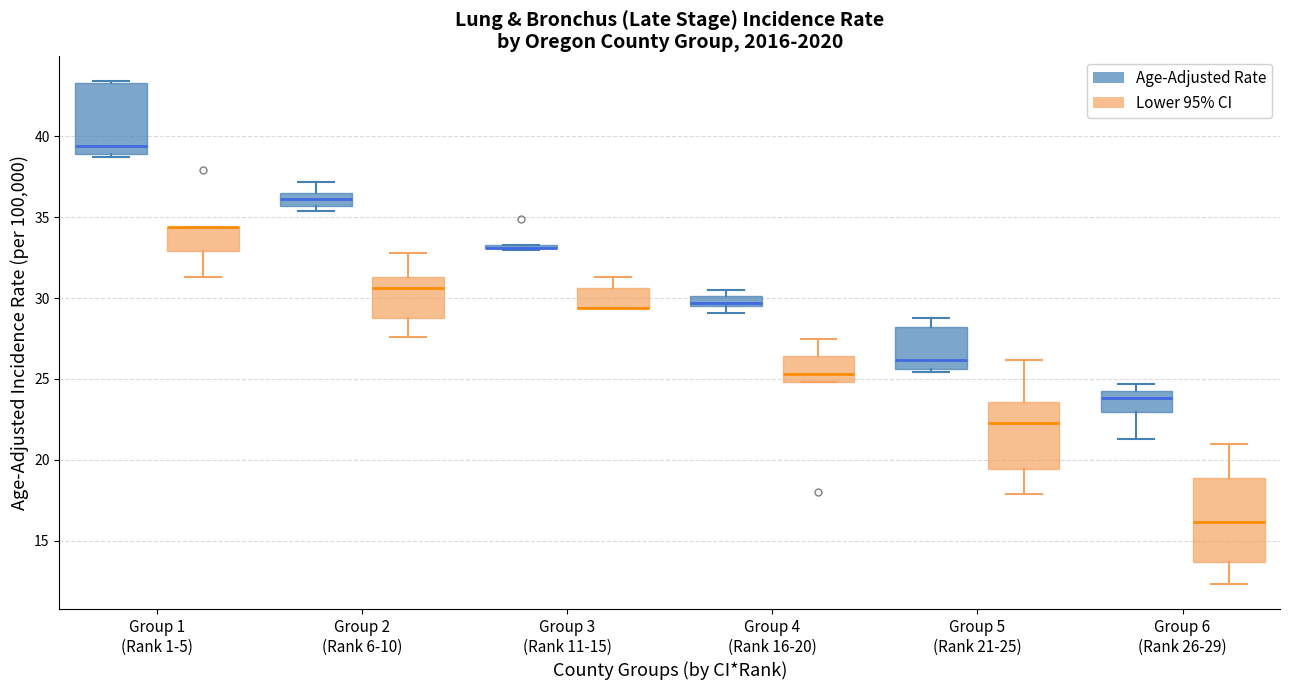

Where is the lower edge of the box for Group 6 (Rank 26-29) (Age-Adjusted Rate) on the y-axis? The values are not printed on the chart, so give them approximately, as read against the axis.

23.0